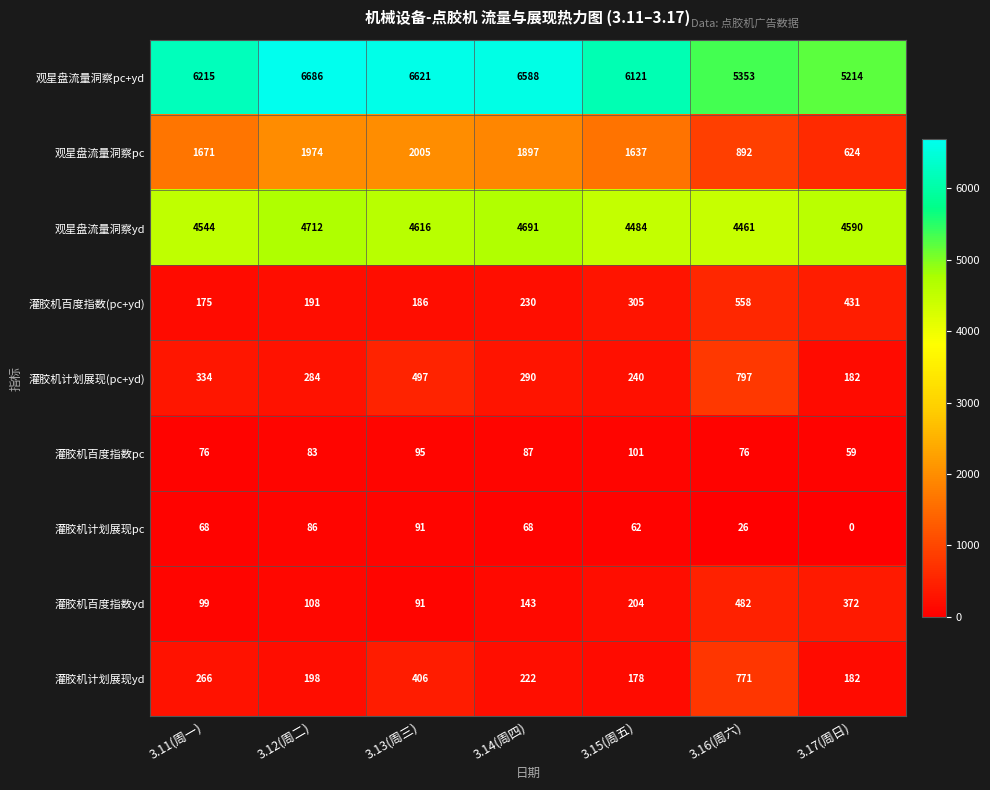

At how many categories does at least one series exceed 6151?

4